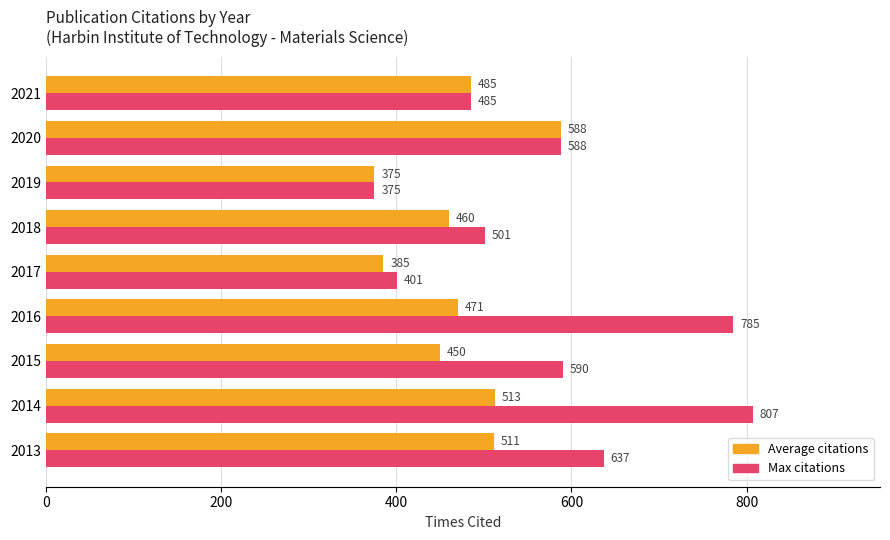

Which series has the largest range (max minus min)?

Max citations